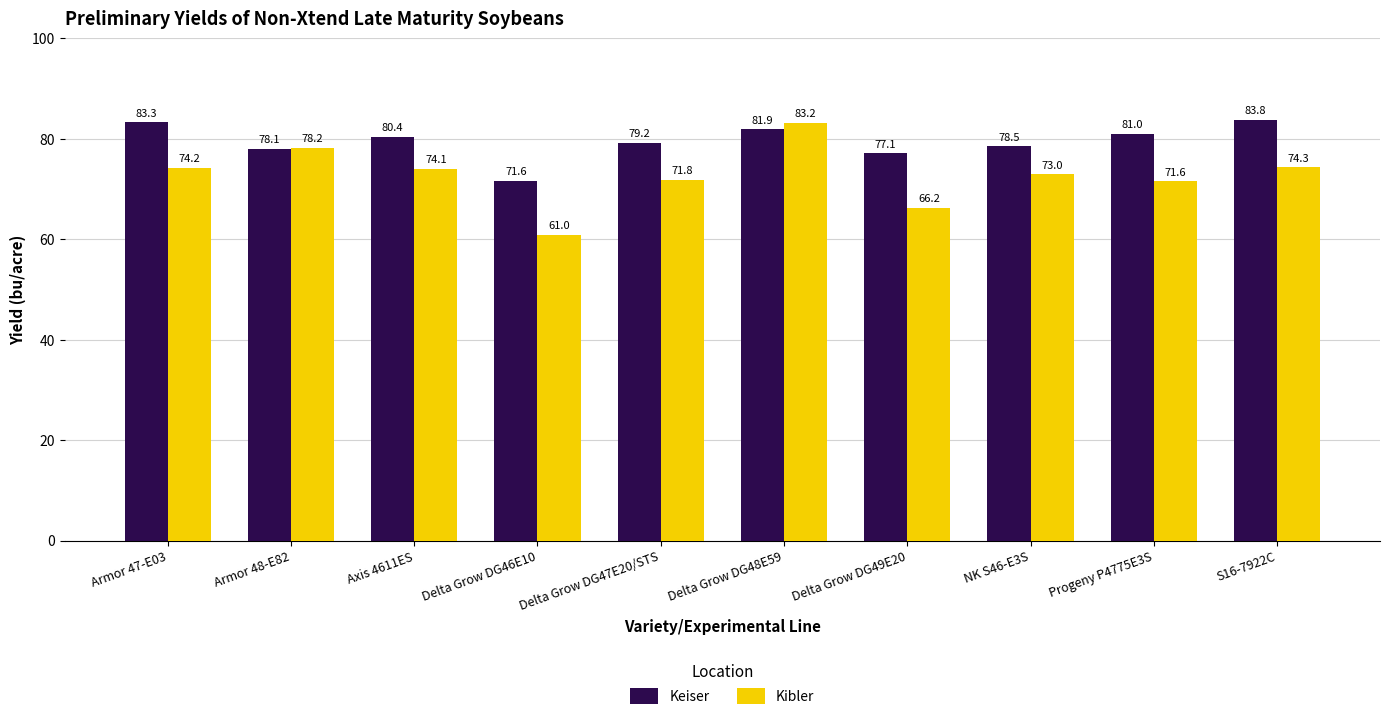

What is the greatest value displayed?

83.8